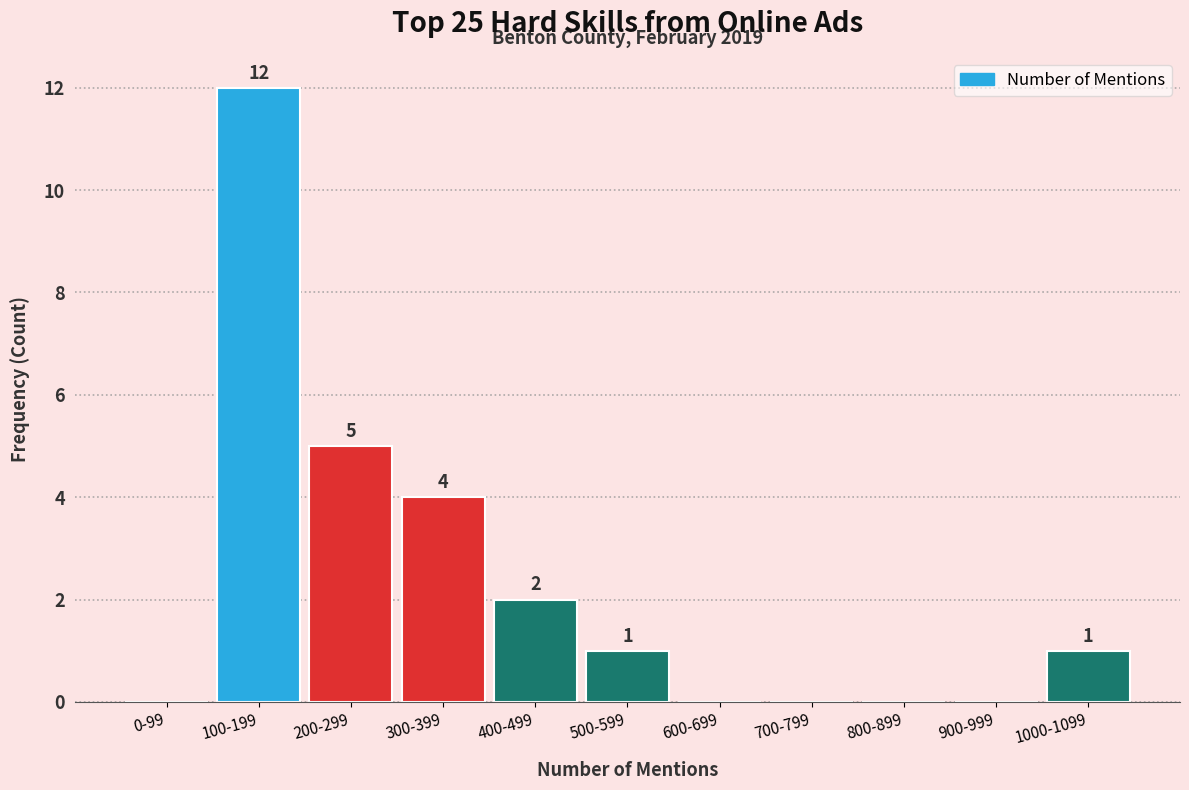

Reading right to left, list all the values displayed in this chart.

1000-1099=1	900-999=0	800-899=0	700-799=0	600-699=0	500-599=1	400-499=2	300-399=4	200-299=5	100-199=12	0-99=0